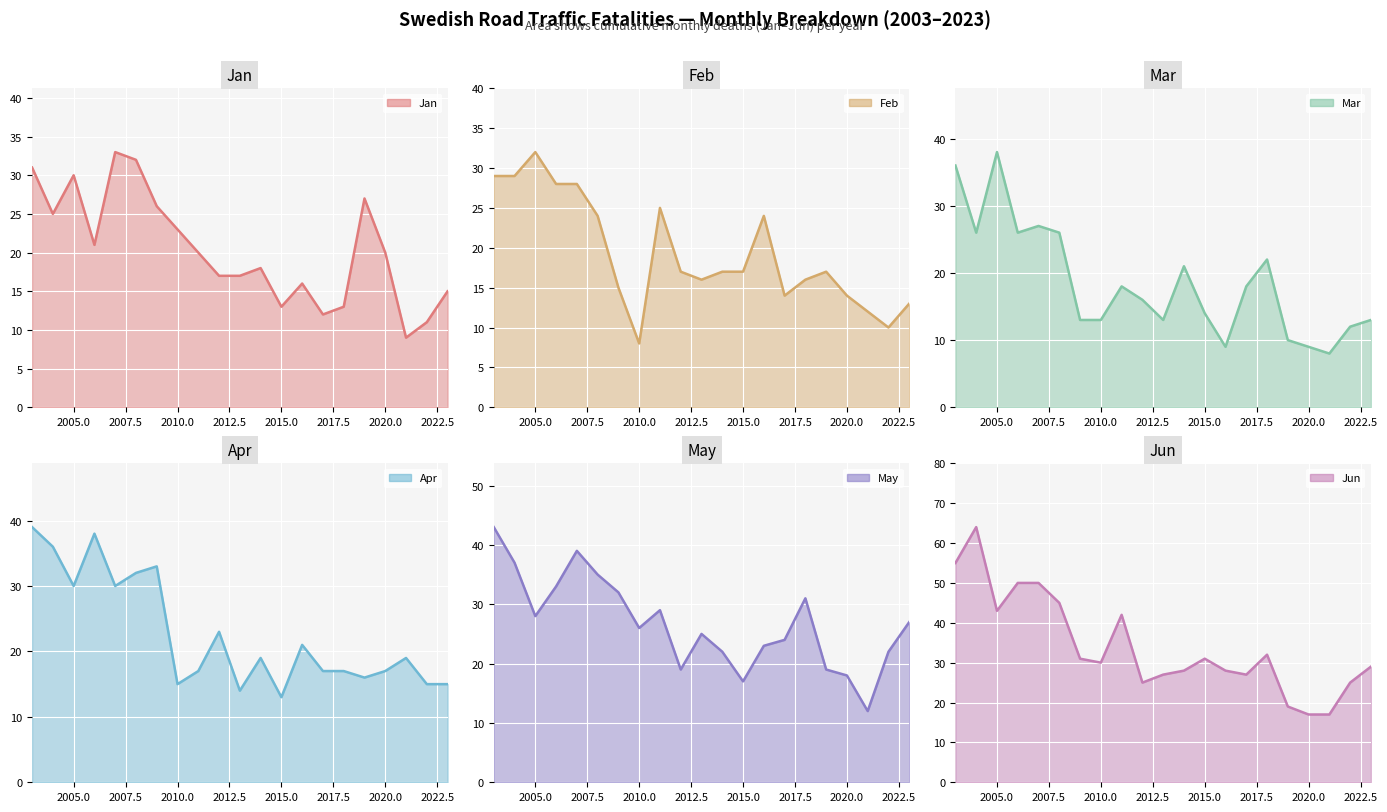

Is the value of May at 2007 greater than the value of Jan at 2013?

Yes